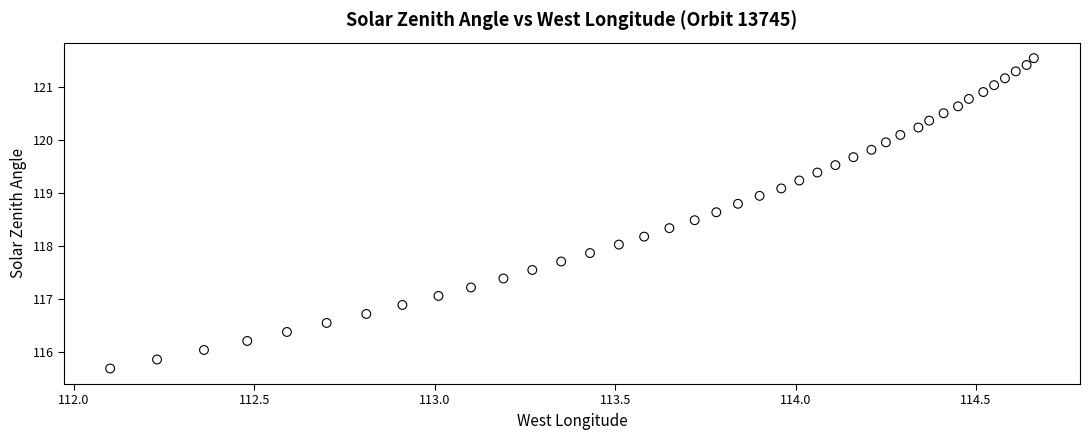

What is the range of Y values (max minus min)?

5.9